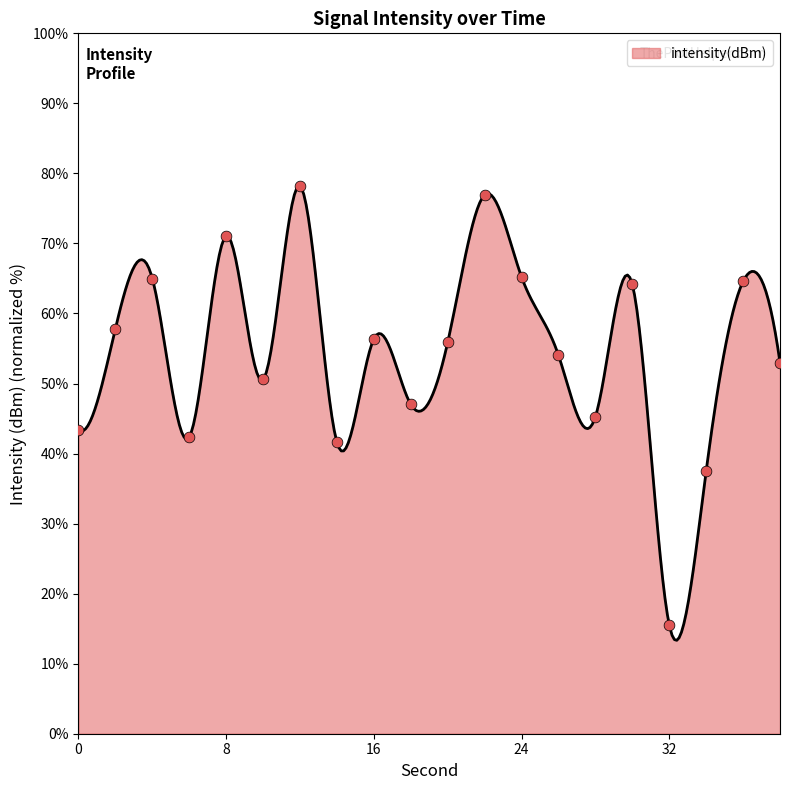

Between 0 and 24, which is larger?

24